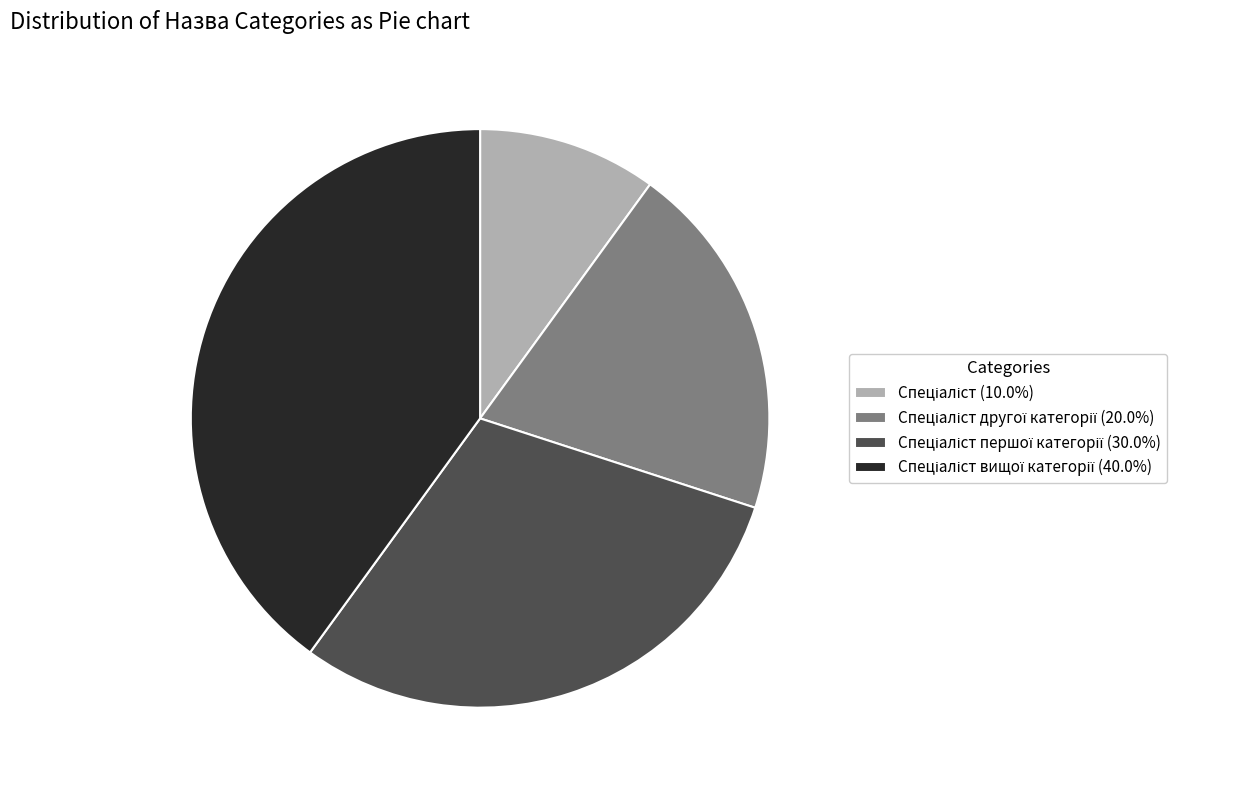

Is there any slice that represents more than half of the pie?

No